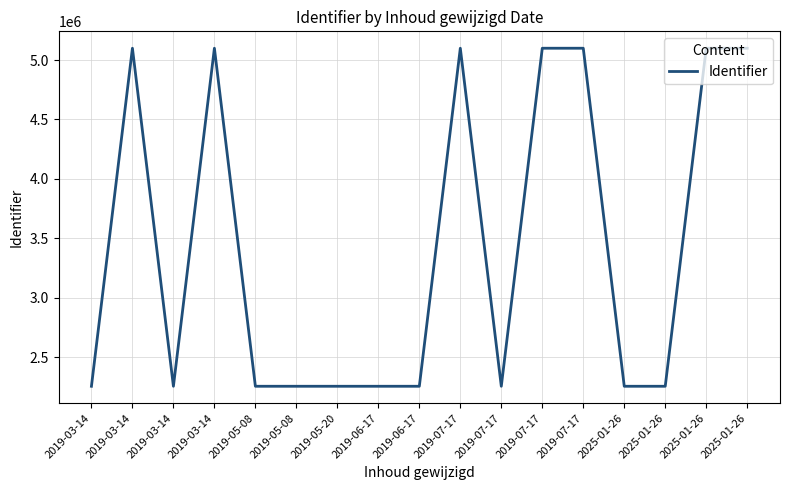

True or false: the data shows 5099042 at 2025-01-26.

True